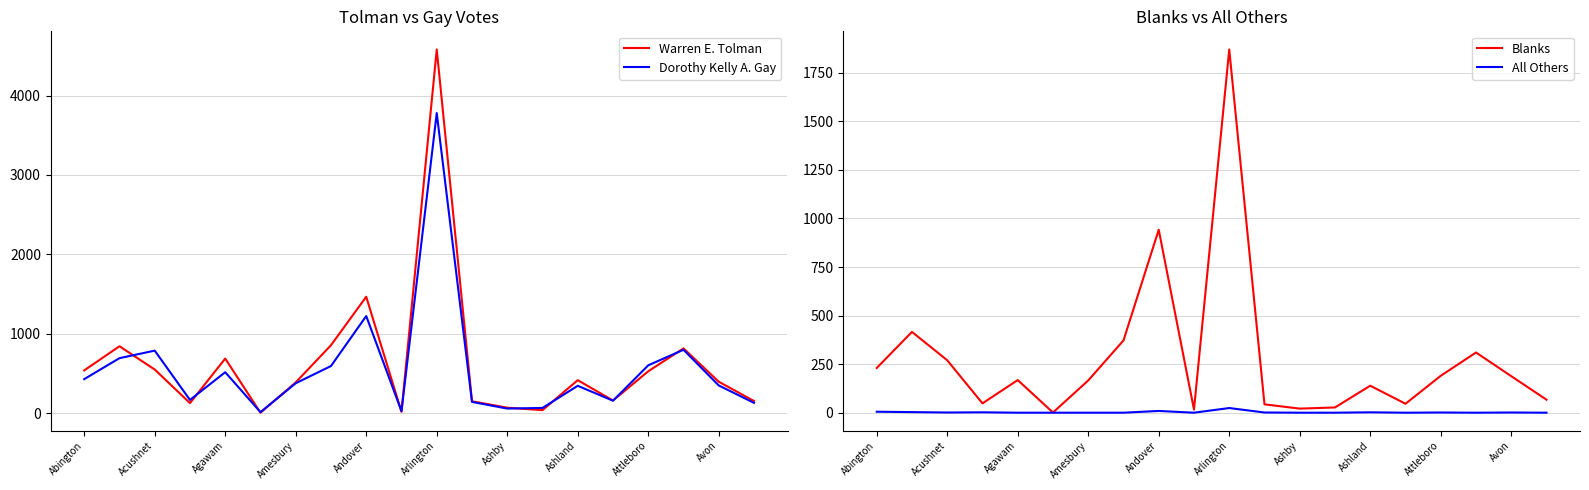

At which label does Dorothy Kelly A. Gay reach its peak?

Arlington